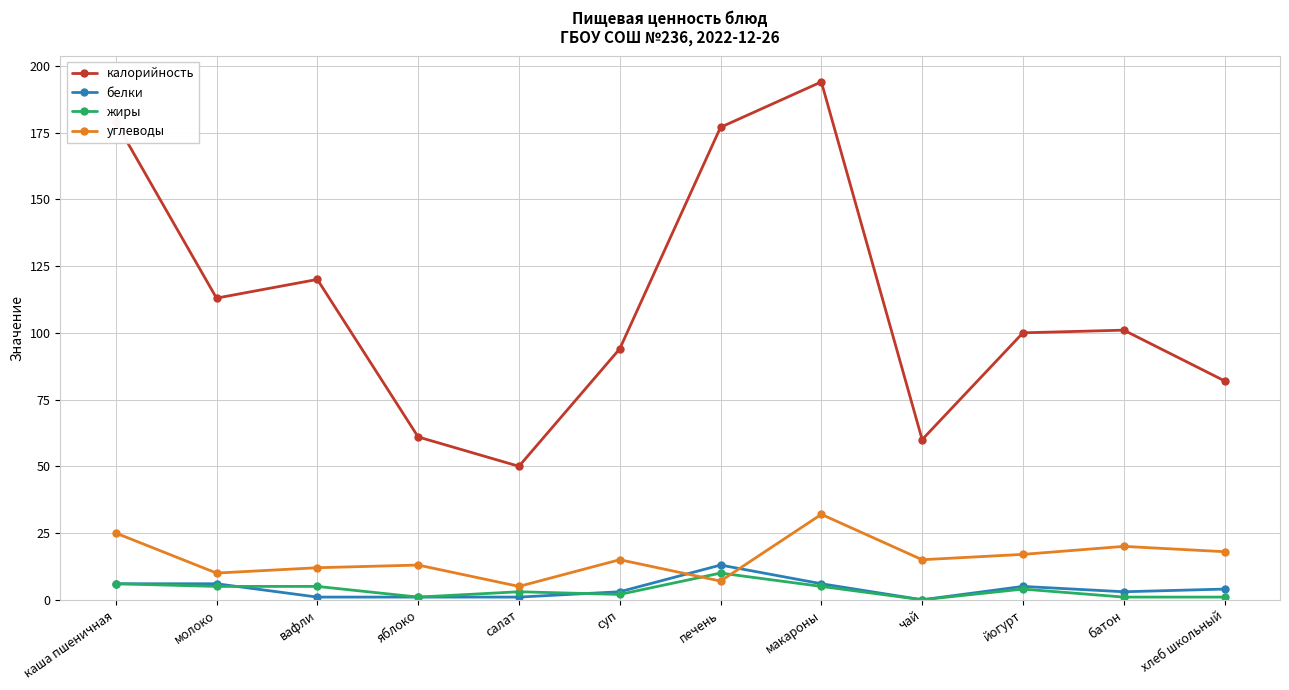

Which series has the widest spread of values?

калорийность